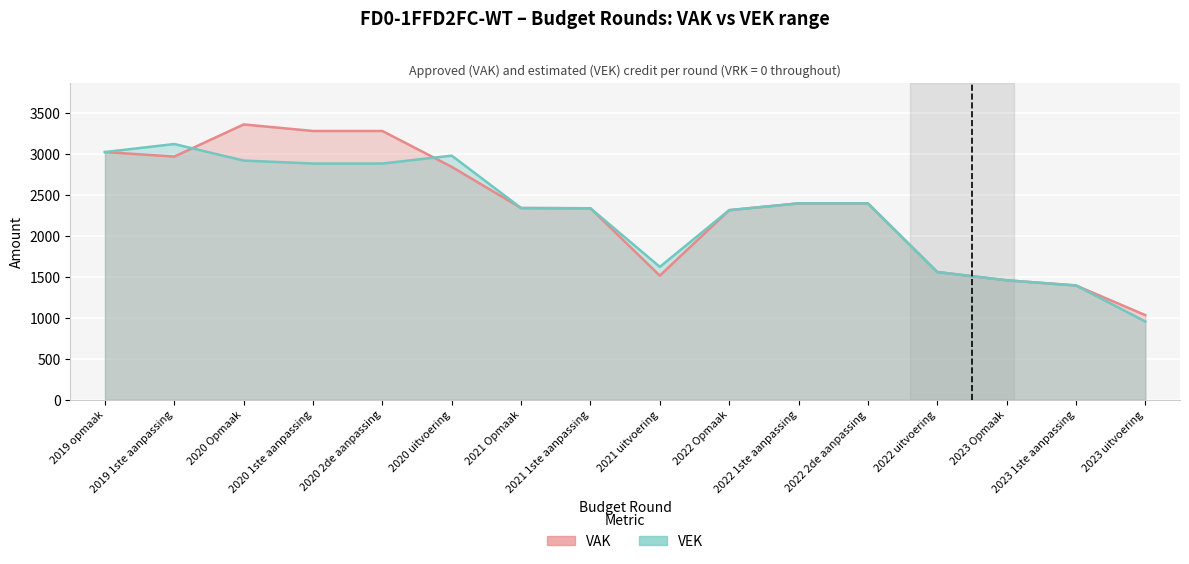

In VEK, how many points are higher than both neighbors (excluding endpoints)?

2